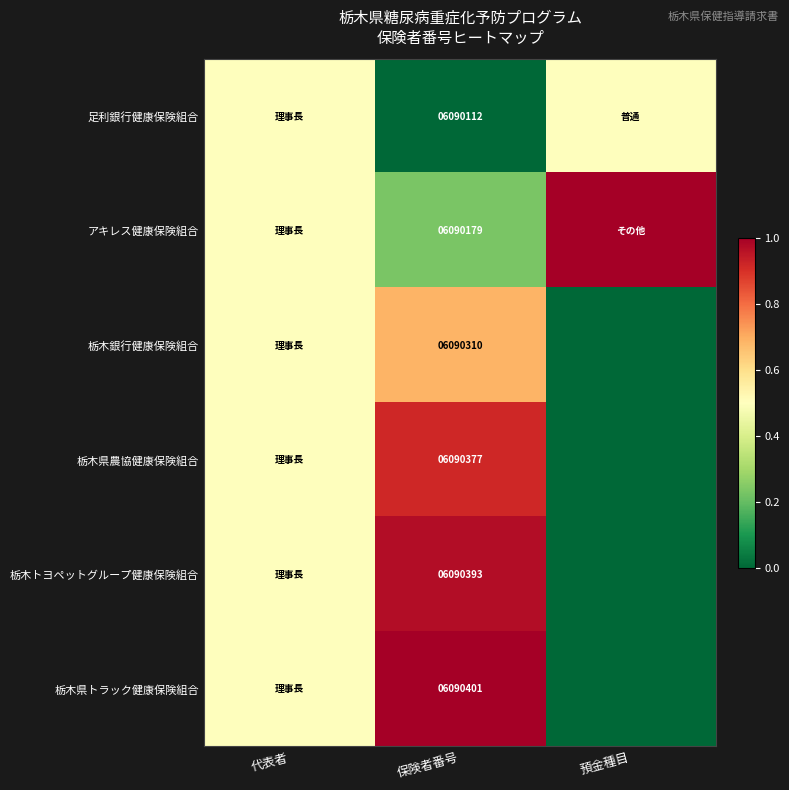

The 足利銀行健康保険組合 series shows 0.3 at 保険者番号. True or false?

False